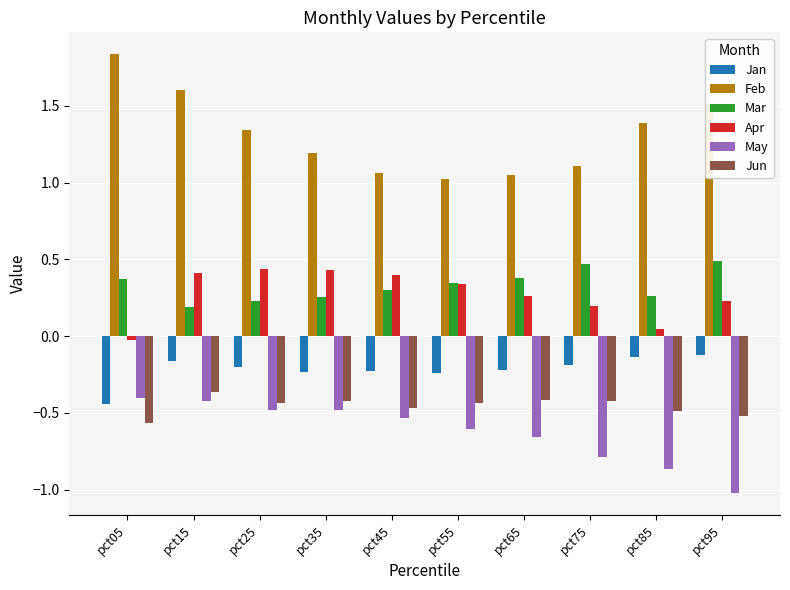

Is it true that Mar equals 0.1 at pct85?

False